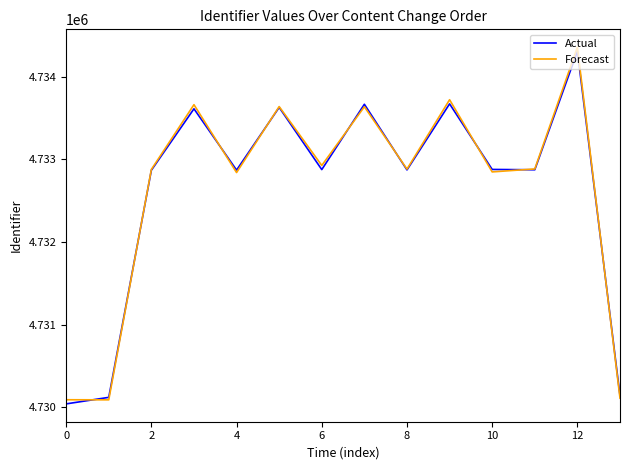

What is the greatest value displayed?

4734358